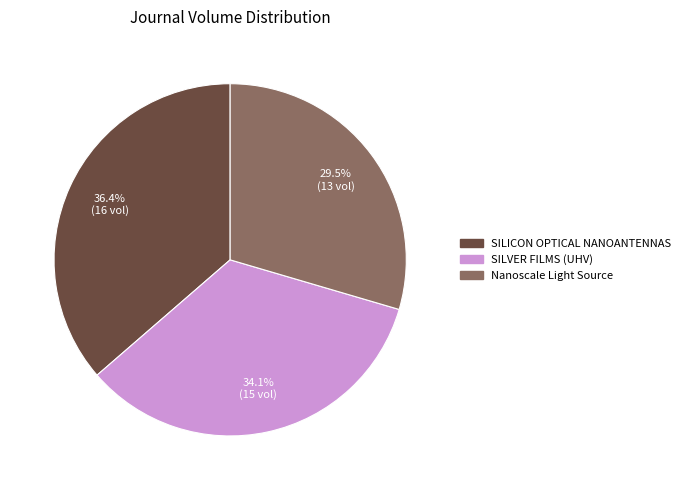

Does any single category account for the majority?

No